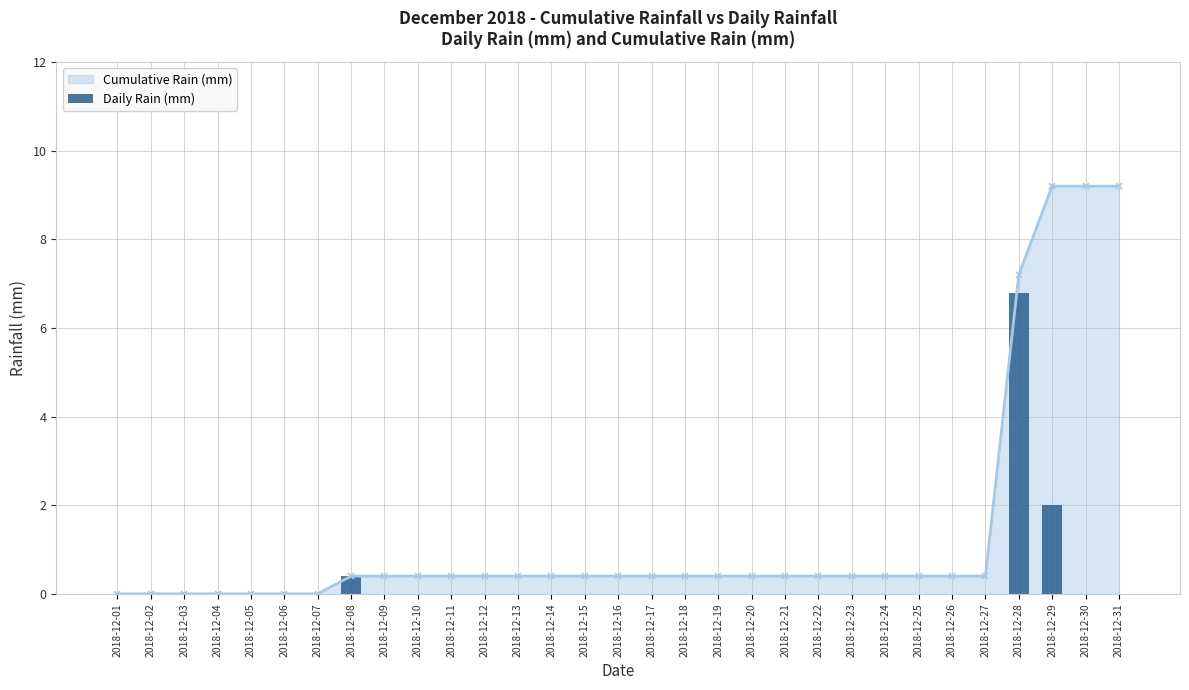

What value does the data have at 2018-12-08?

0.4